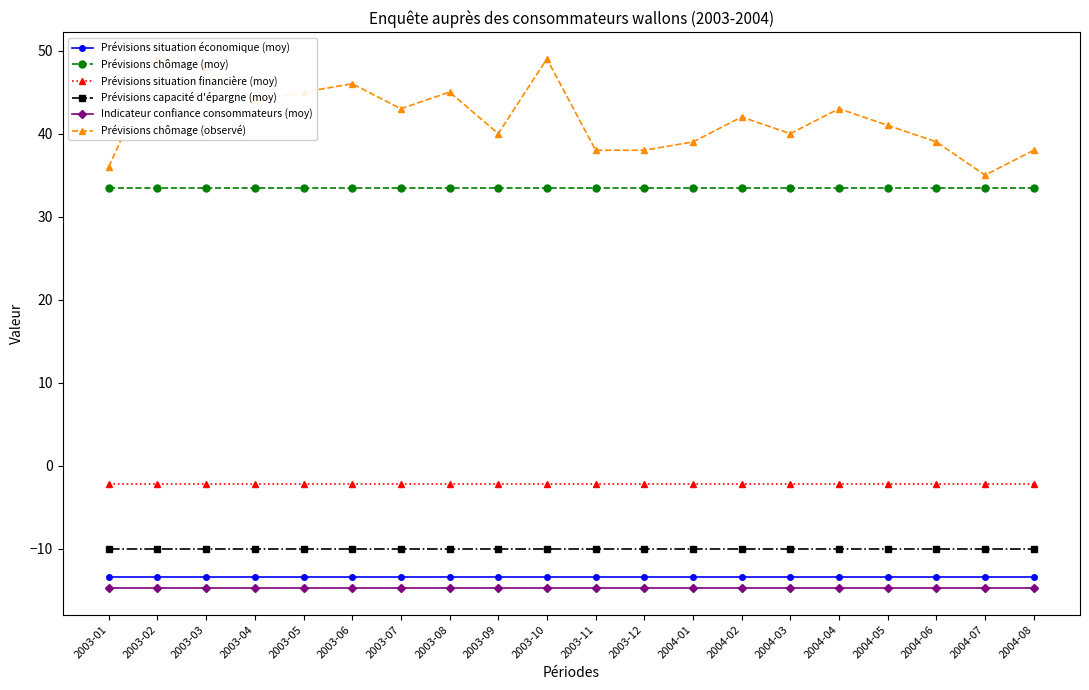

True or false: Prévisions situation financière (moy) has more than 1 points higher than both neighbors.

False